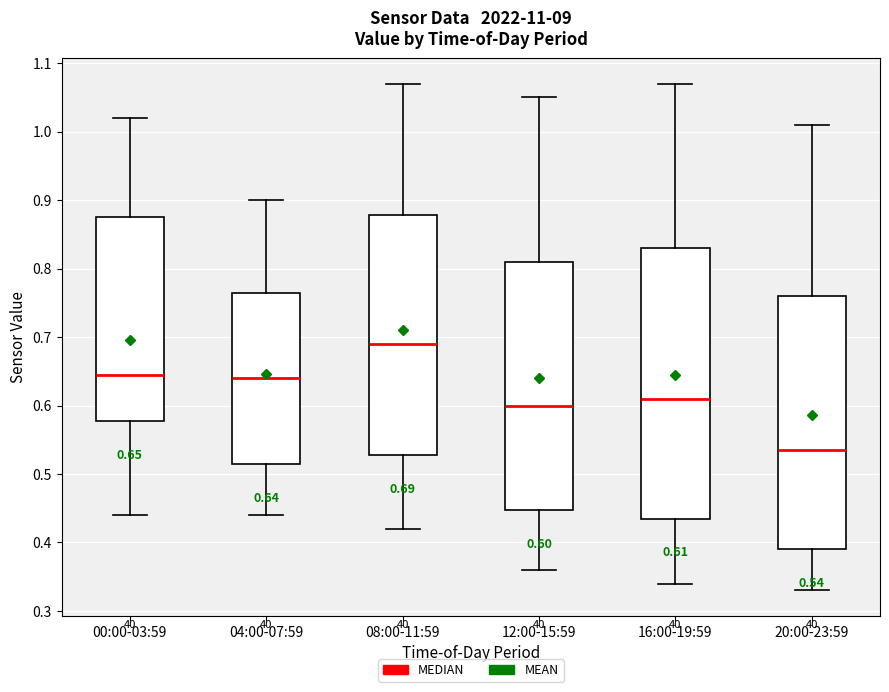

Which box's median line is the lowest?

20:00-23:59